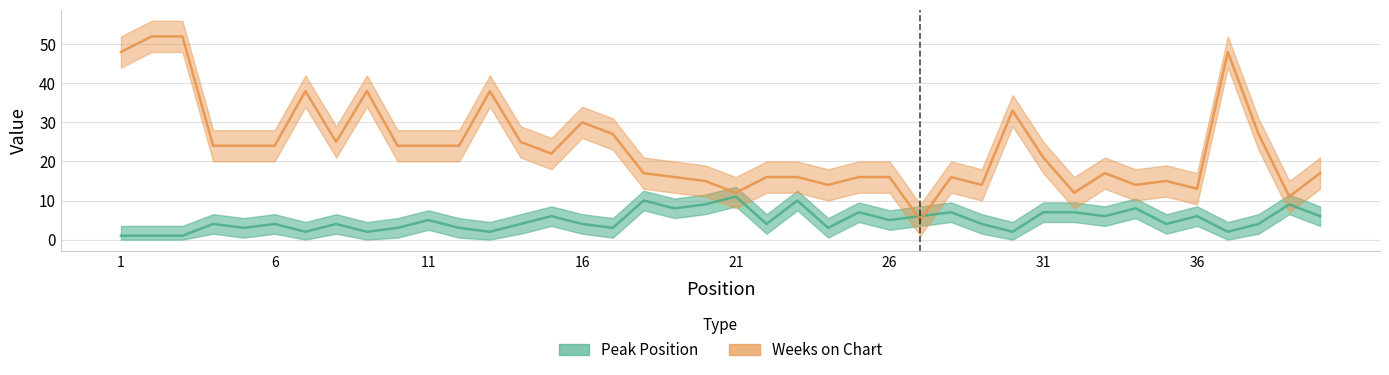

List the labels in order of Peak Position value, smallest first.

1, 2, 3, 7, 9, 13, 30, 37, 5, 10, 12, 17, 24, 4, 6, 8, 14, 16, 22, 29, 35, 38, 11, 26, 15, 27, 33, 36, 40, 25, 28, 31, 32, 19, 34, 20, 39, 18, 23, 21